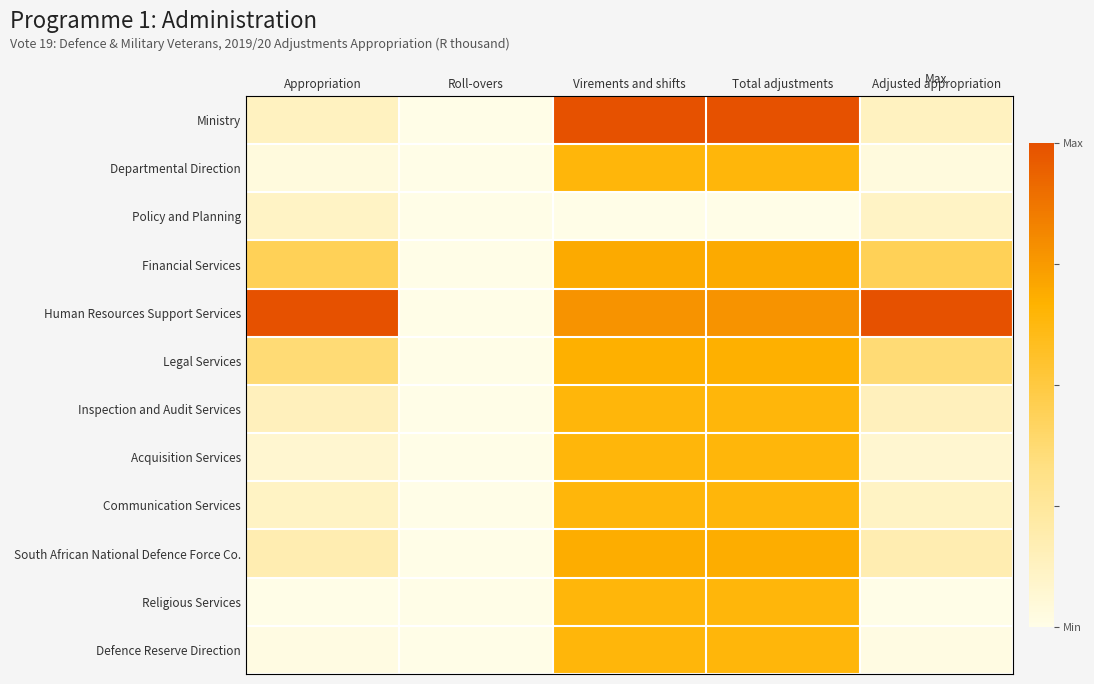

Rank the series at Appropriation from highest to lowest value.

Human Resources Support Services, Financial Services, Legal Services, South African National Defence Force Co., Inspection and Audit Services, Ministry, Communication Services, Policy and Planning, Acquisition Services, Departmental Direction, Defence Reserve Direction, Religious Services